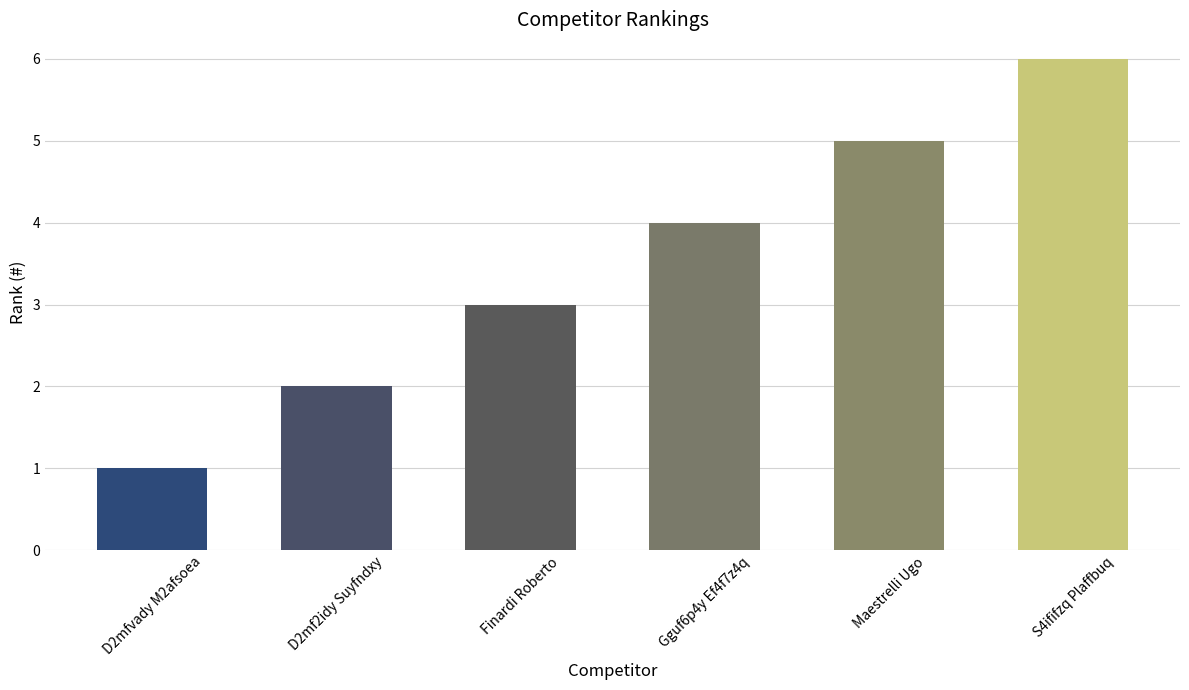

What is the change in value from Gguf6p4y Ef4f7z4q to Maestrelli Ugo?

+1